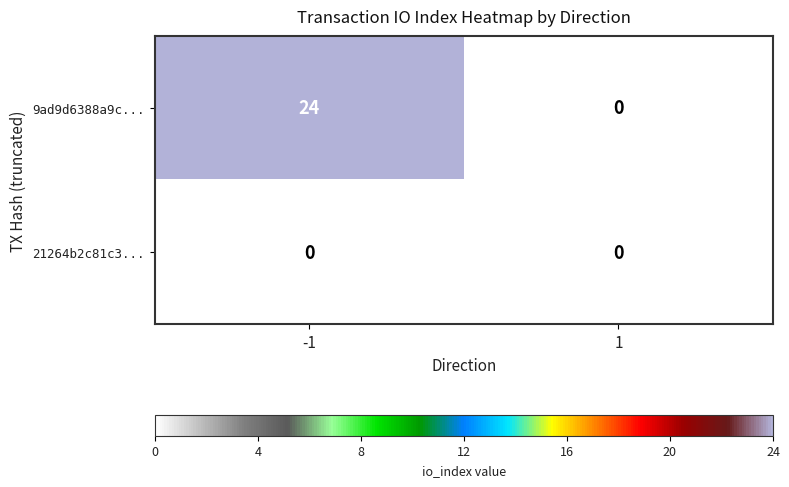

Rank the series by their maximum value, from lowest to highest.

21264b2c81c3..., 9ad9d6388a9c...